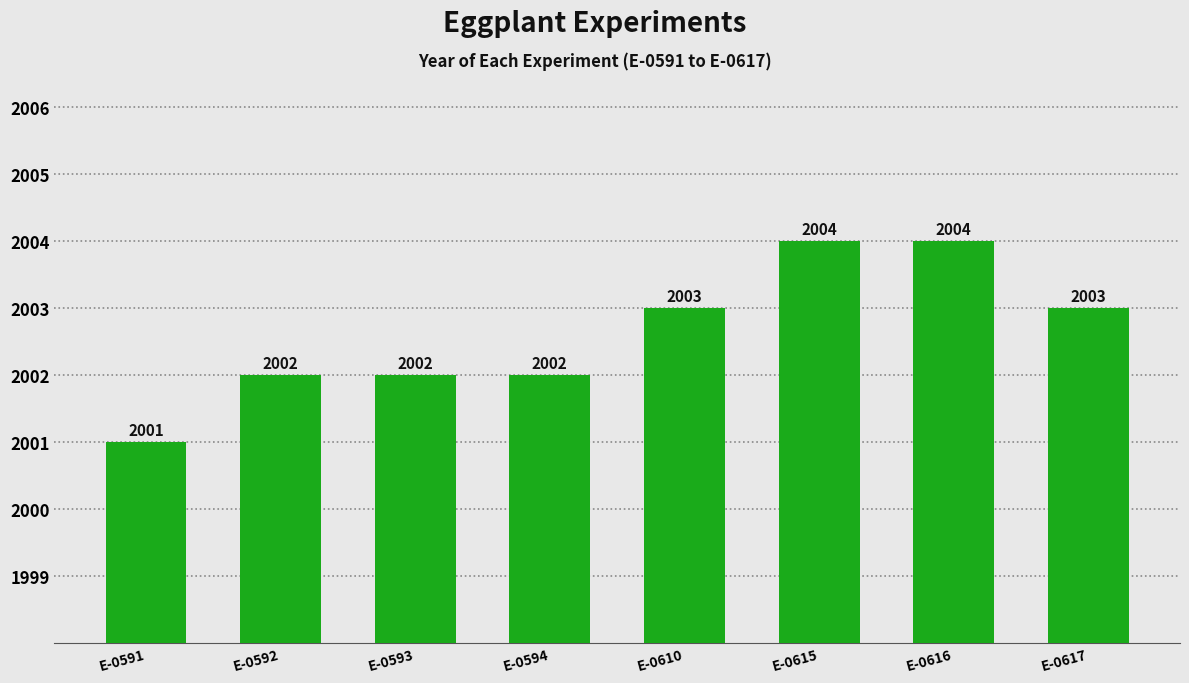

Is it true that the value at E-0594 is 3182?

False